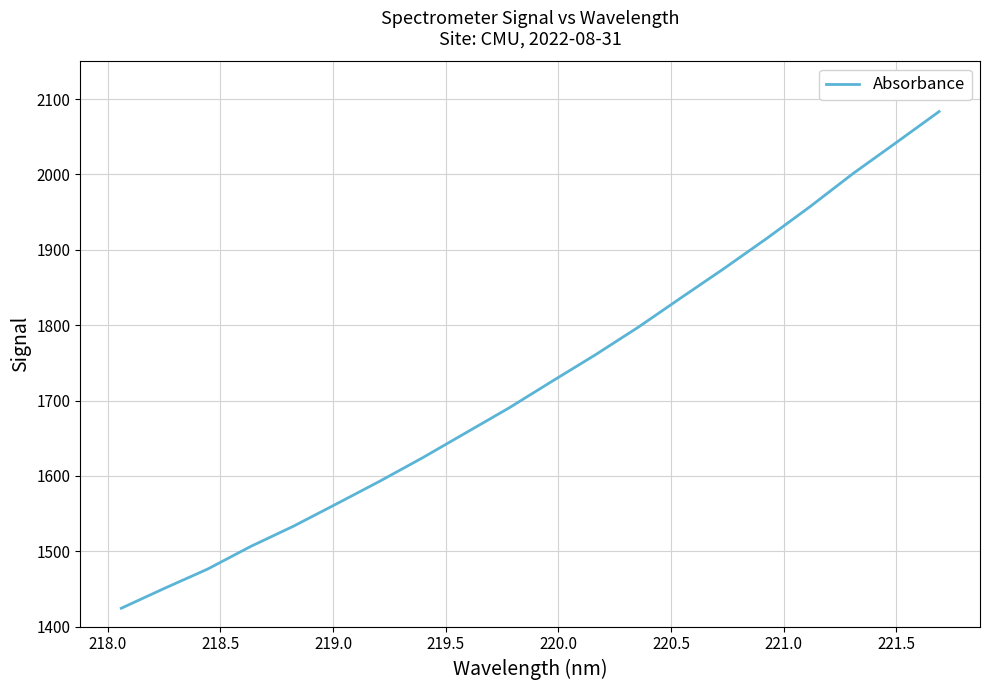

What is the difference between the maximum and minimum values?

659.2